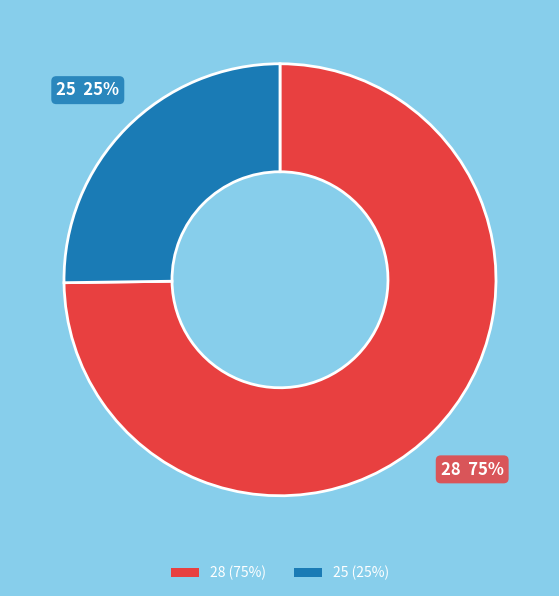

Combined, do 25 and 28 account for over 50%?

Yes